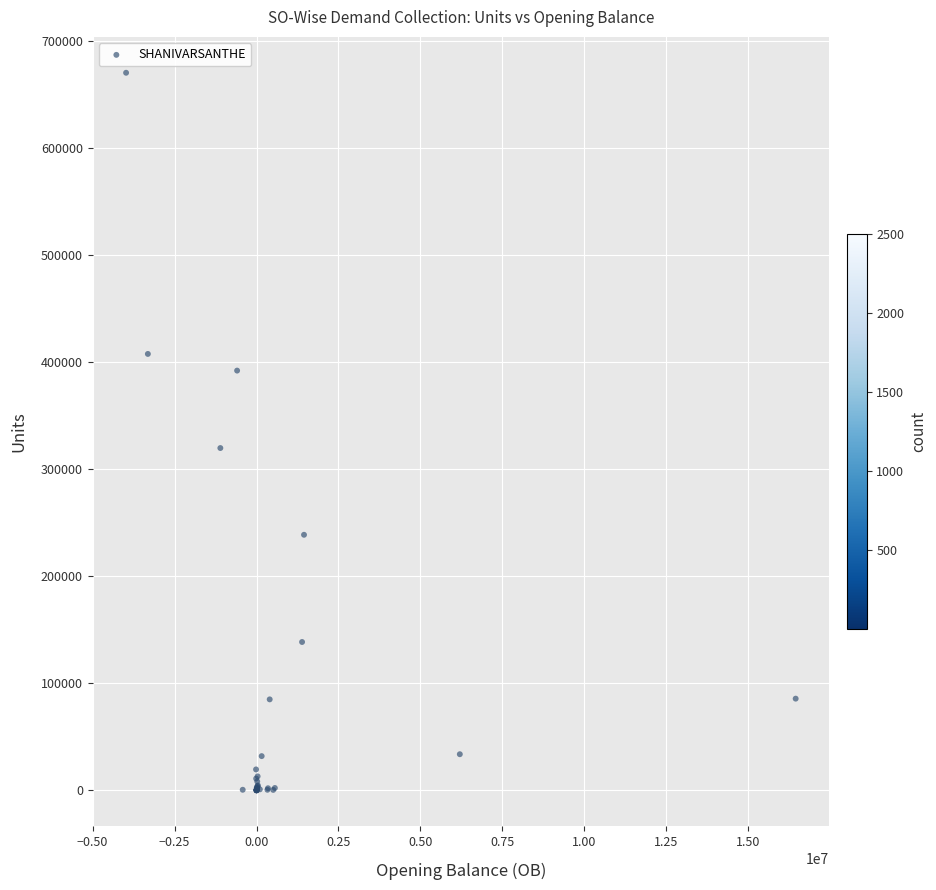

What Y value in the scatter plot is closest to 335017?

319596